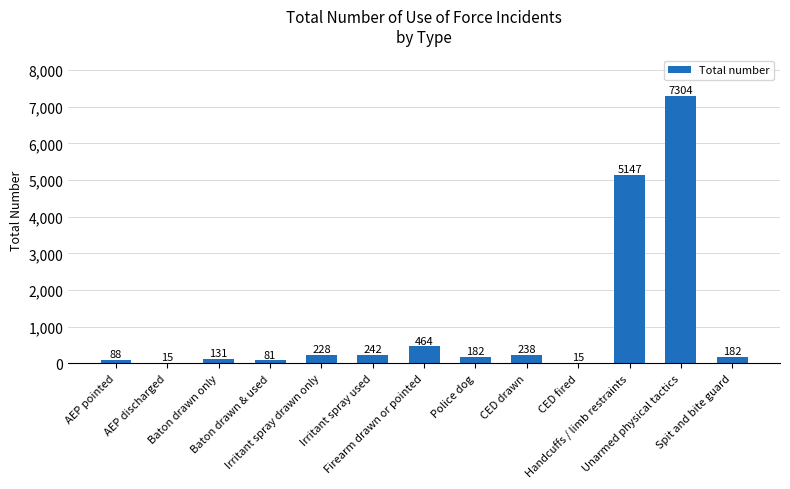

Reading left to right, what are all the values shown in this chart?

AEP pointed=88	AEP discharged=15	Baton drawn only=131	Baton drawn & used=81	Irritant spray drawn only=228	Irritant spray used=242	Firearm drawn or pointed=464	Police dog=182	CED drawn=238	CED fired=15	Handcuffs / limb restraints=5147	Unarmed physical tactics=7304	Spit and bite guard=182